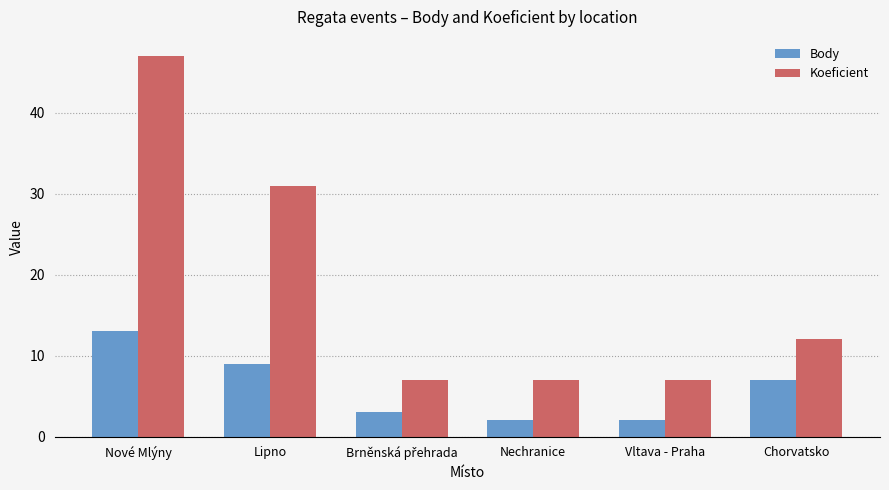

At which label is Koeficient closest to 27?

Lipno